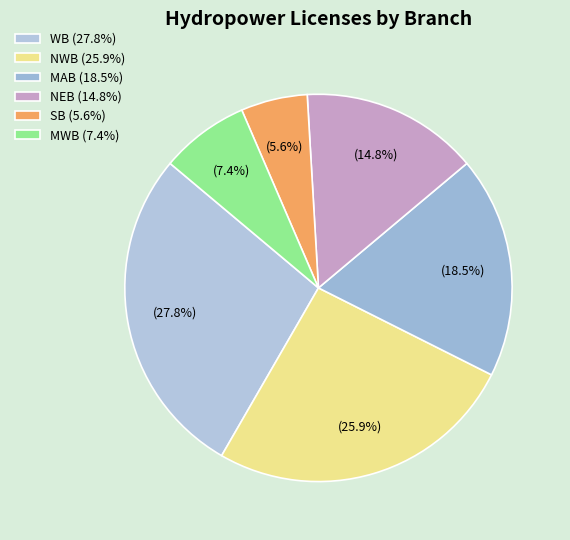

Count the number of slices in the pie.

6